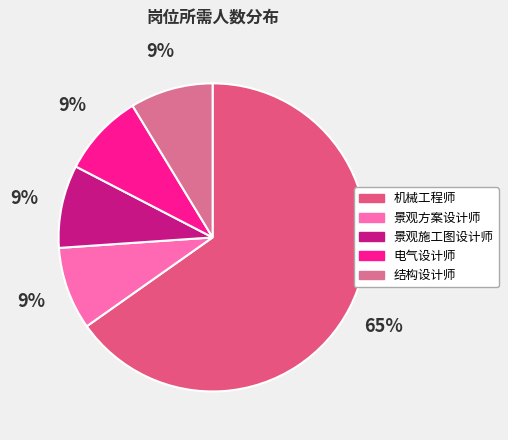

How many slices are in this pie chart?

5